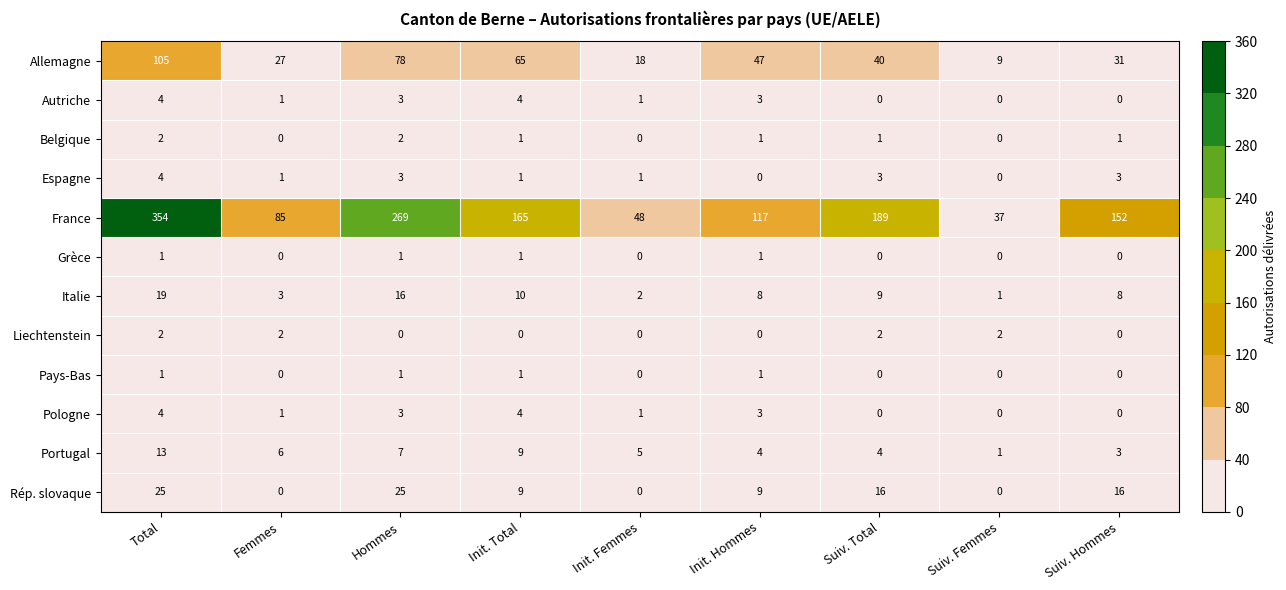

What is the greatest value displayed?

354